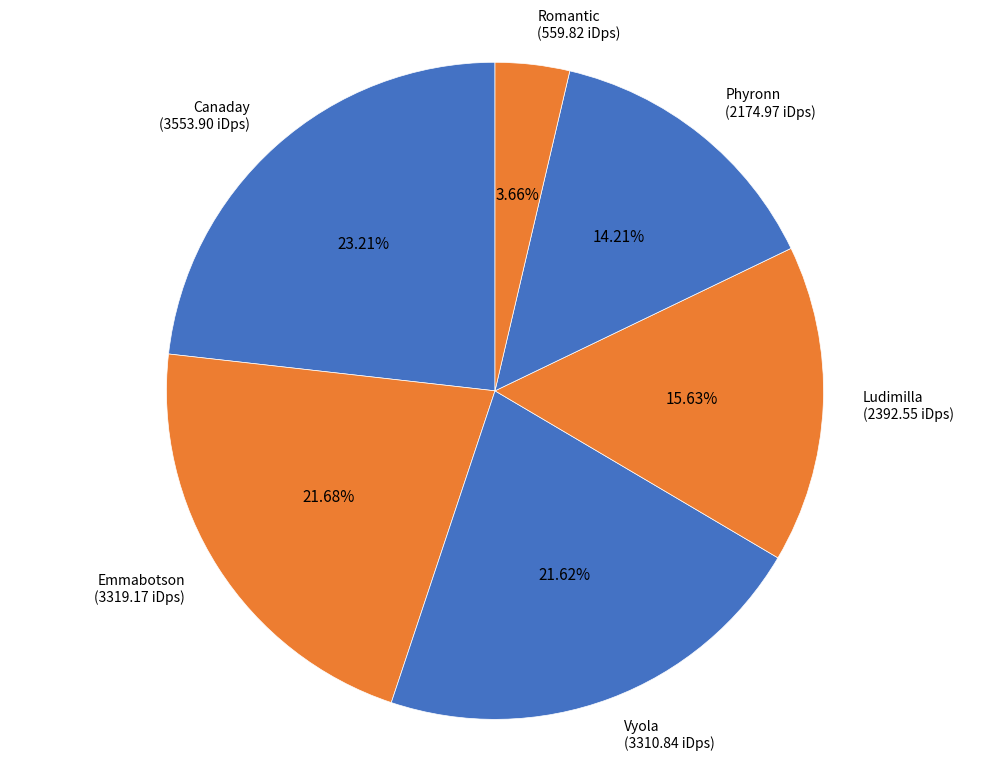

To the nearest percent, what portion does Phyronn represent?

14%